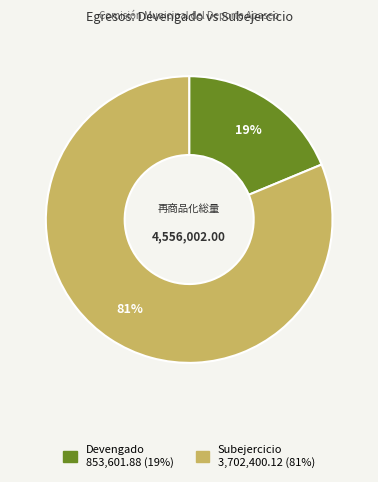

How many slices are in this pie chart?

2